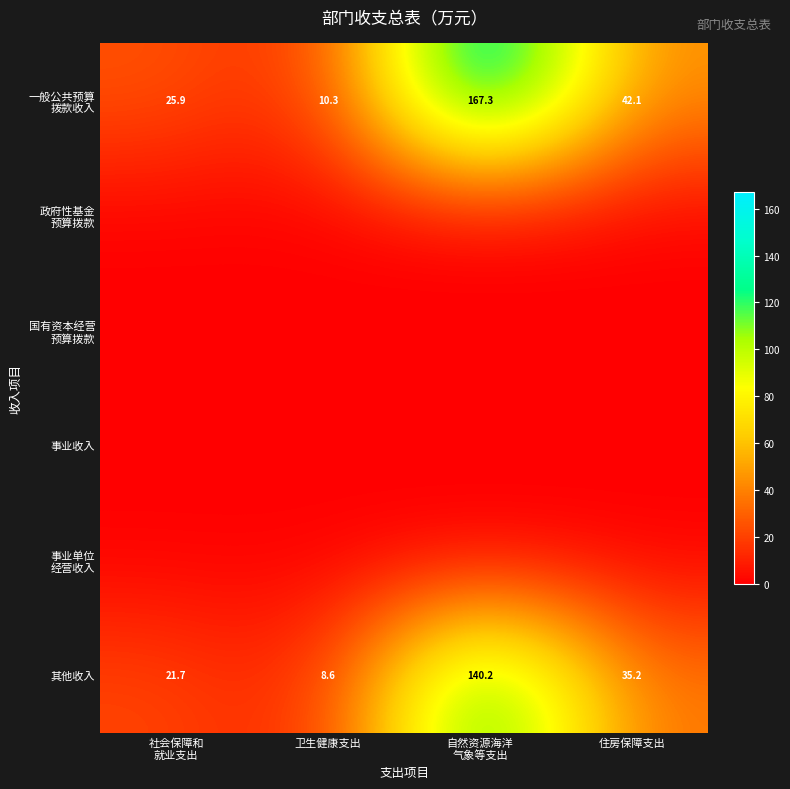

At which category does the chart reach its peak across all series?

自然资源海洋
气象等支出